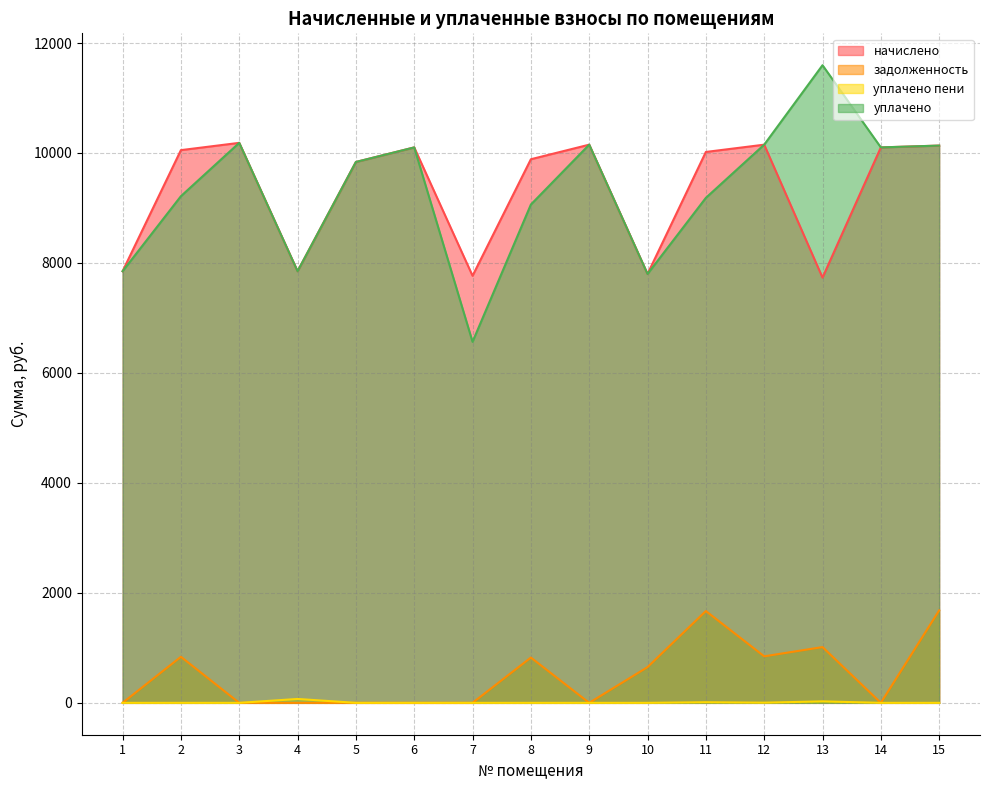

What is the difference between the уплачено values at 5 and 4?

1987.2